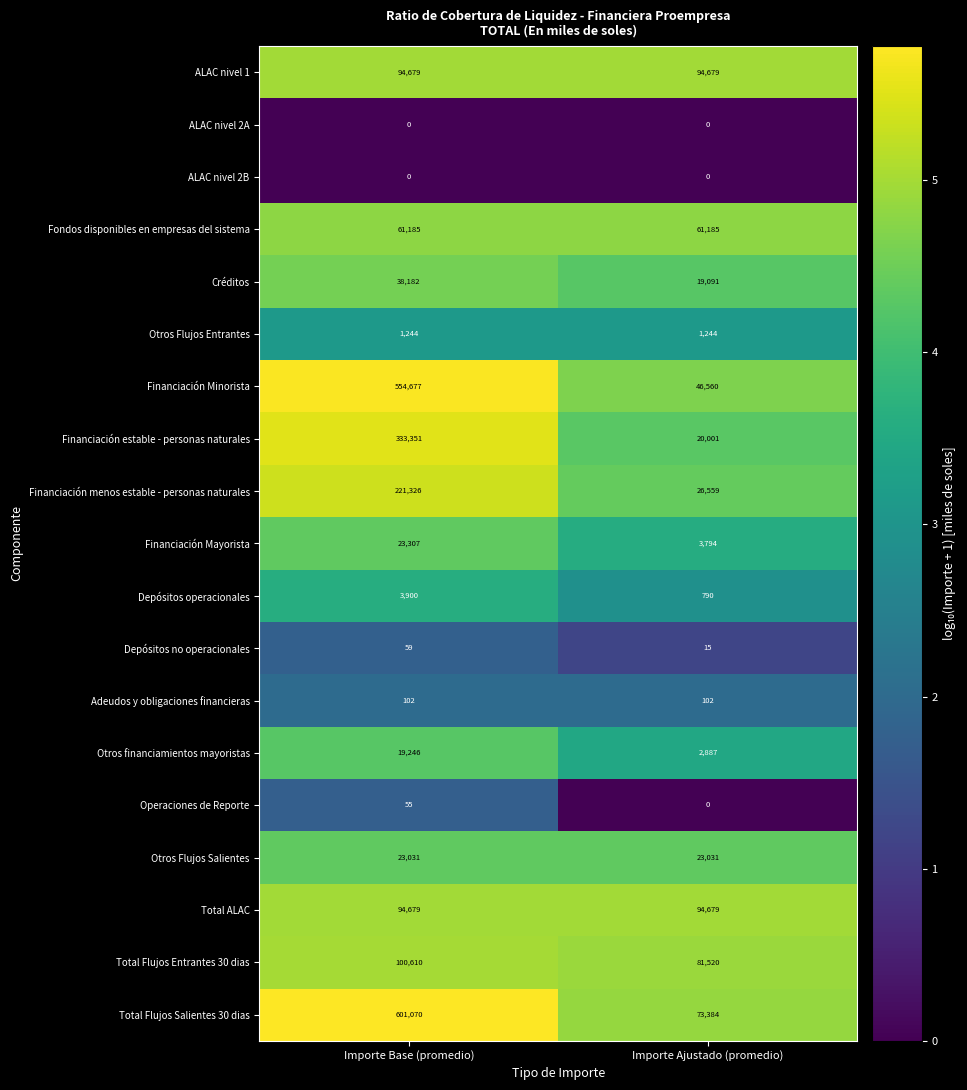

Which series has the largest range (max minus min)?

Total Flujos Salientes 30 dias